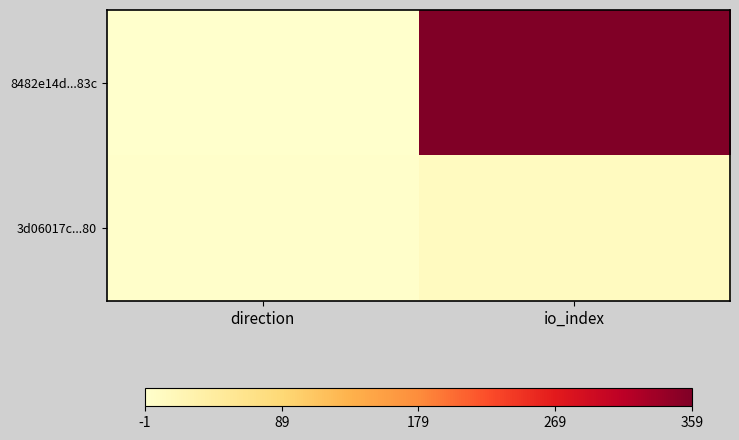

How many series are shown in this chart?

2